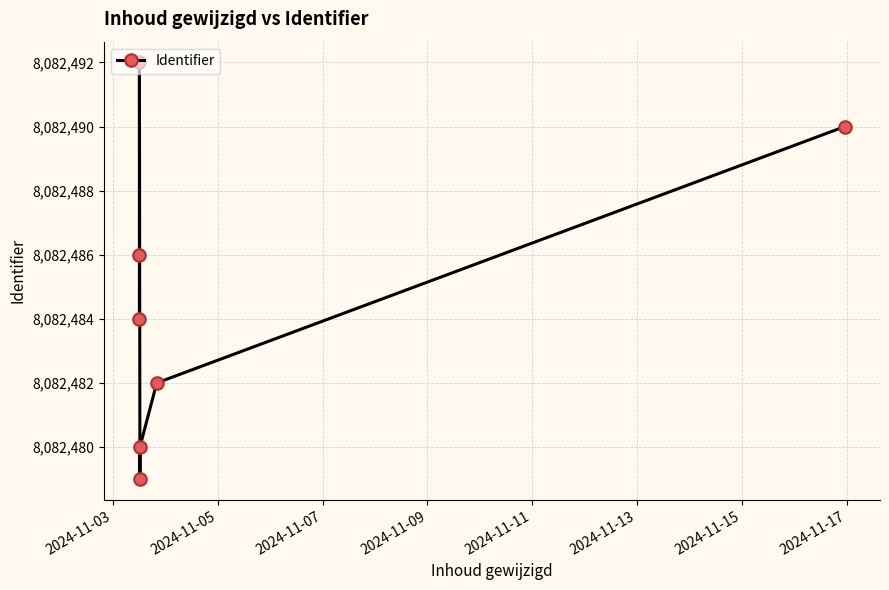

True or false: the data shows 13330364 at 2024-11-15.

False